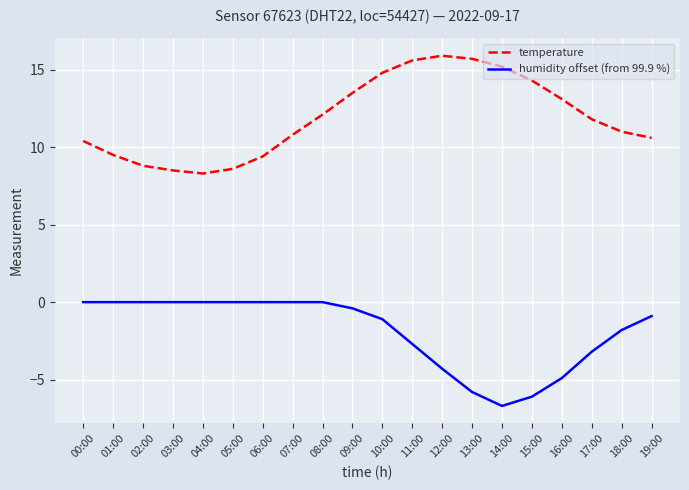

True or false: temperature has a value of 27.5 at 11:00.

False